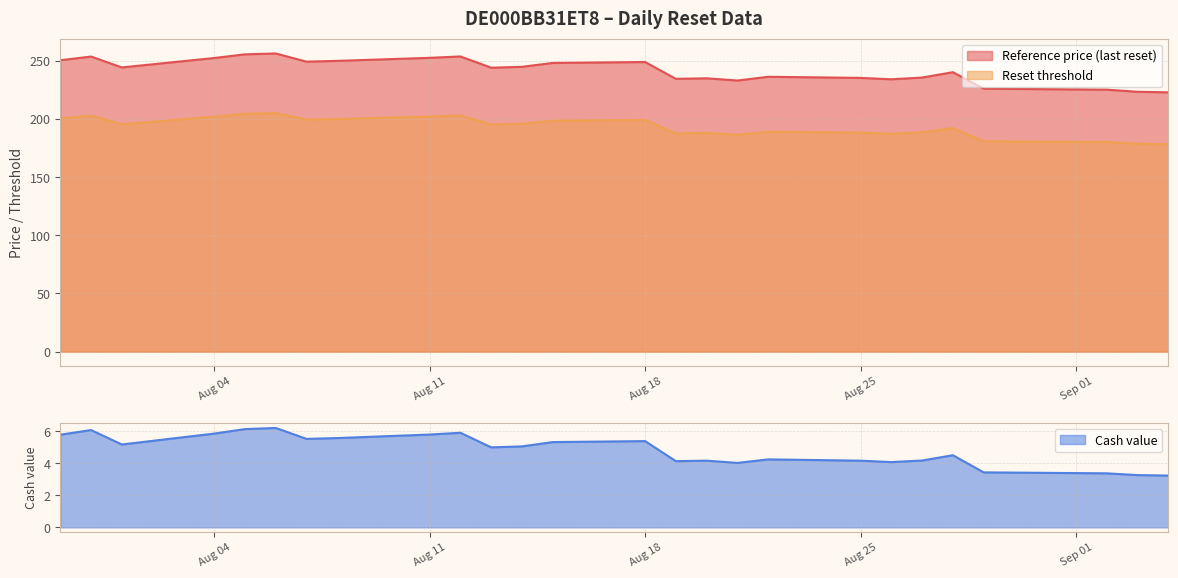

At how many categories does at least one series exceed 98?

26